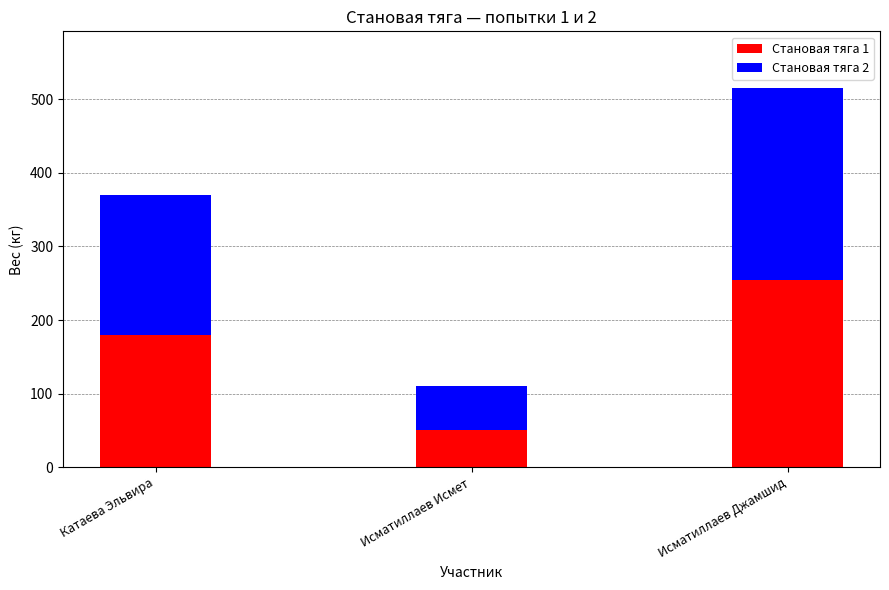

Which category has the highest value in the Становая тяга 1 series?

Исматиллаев Джамшид